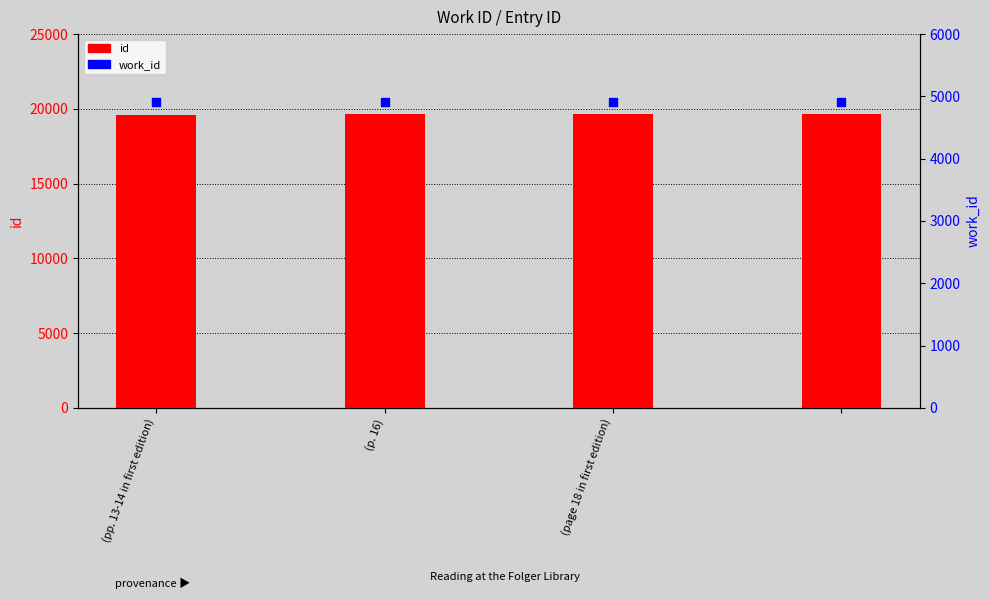

Is the value of work_id at (page 18 in first edition) greater than the value of id at (p. 16)?

No